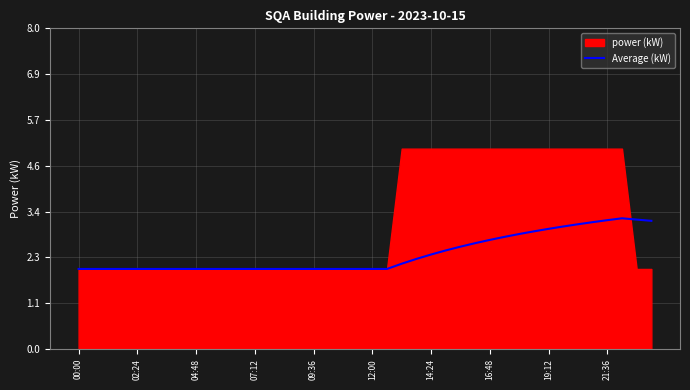

How many points are higher than both their immediate neighbors (excluding endpoints)?

1